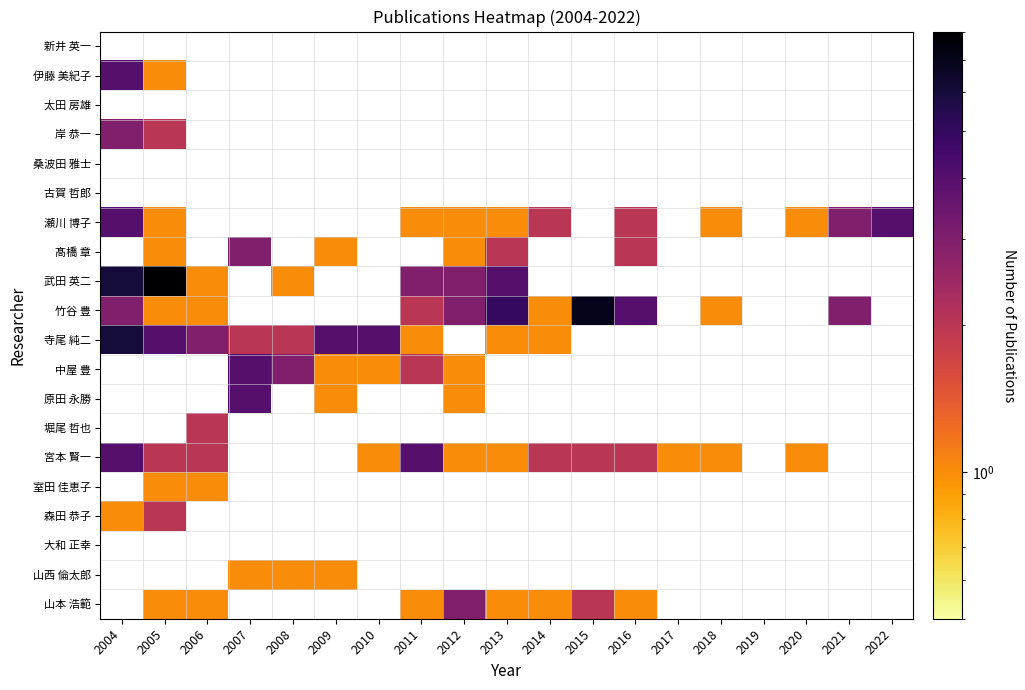

Which has a higher value, 2019 or 2007?

2007